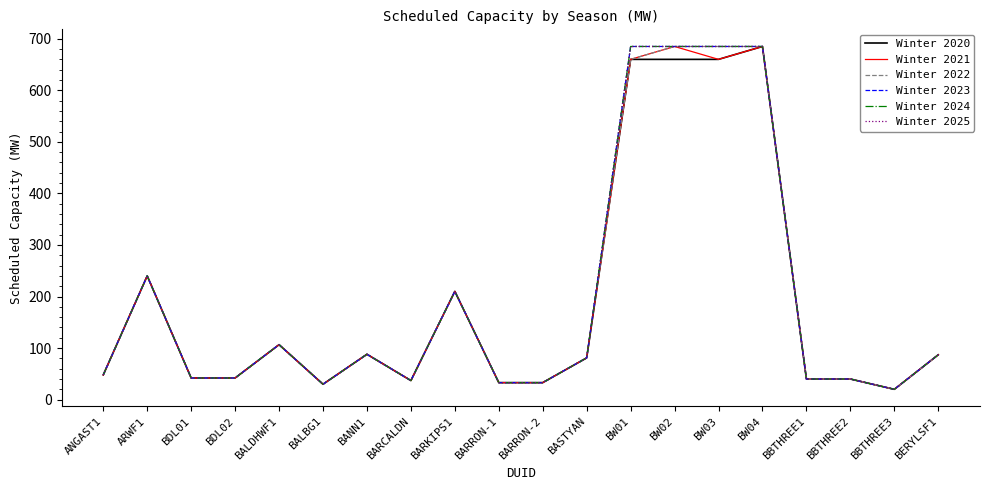

Which series has the widest spread of values?

Winter 2020